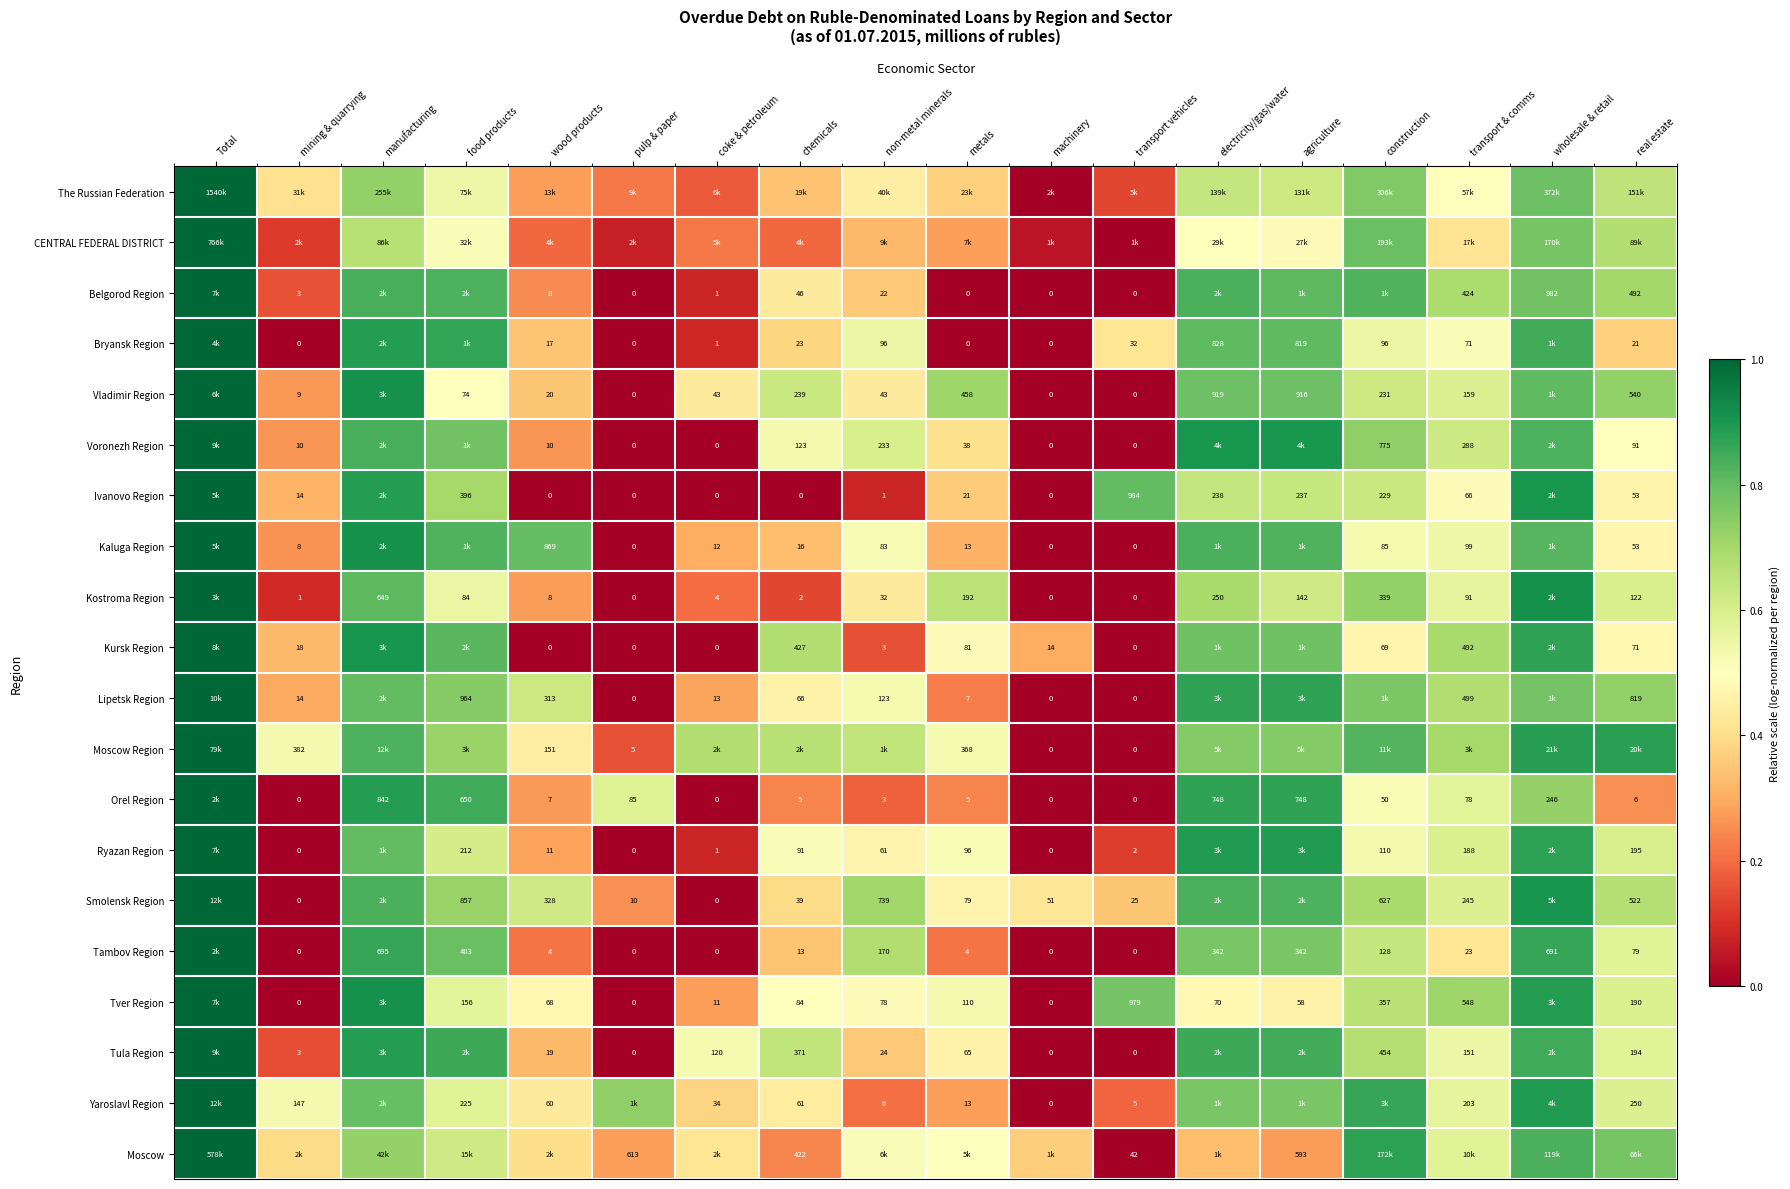

Is the value of Kaluga Region at wood products greater than the value of Smolensk Region at construction?

Yes